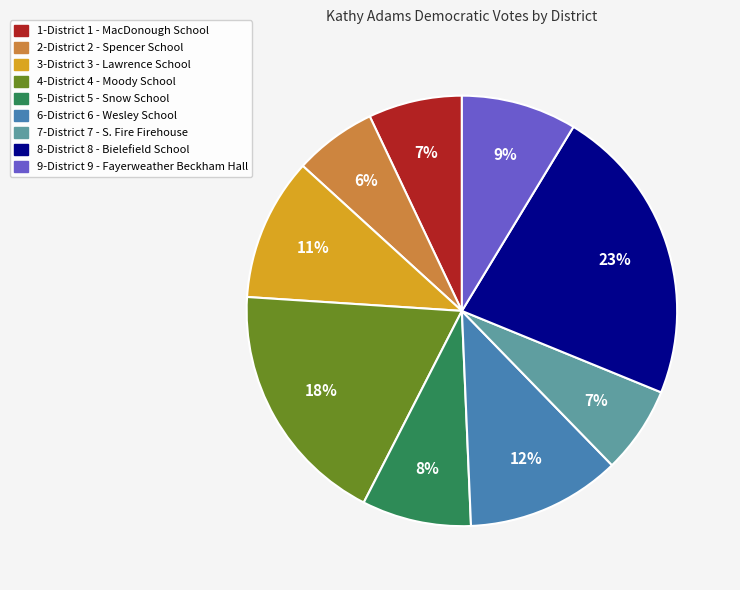

Does 9-District 9 - Fayerweather Beckham Hall represent more than half of the total?

No